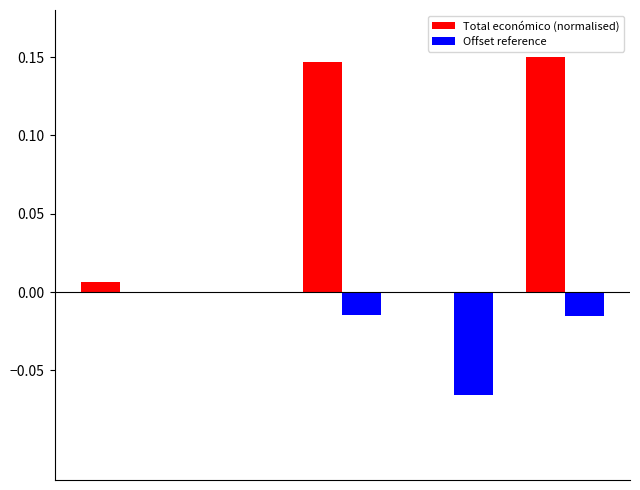

What is the sum of all Total económico (normalised) values?

0.3